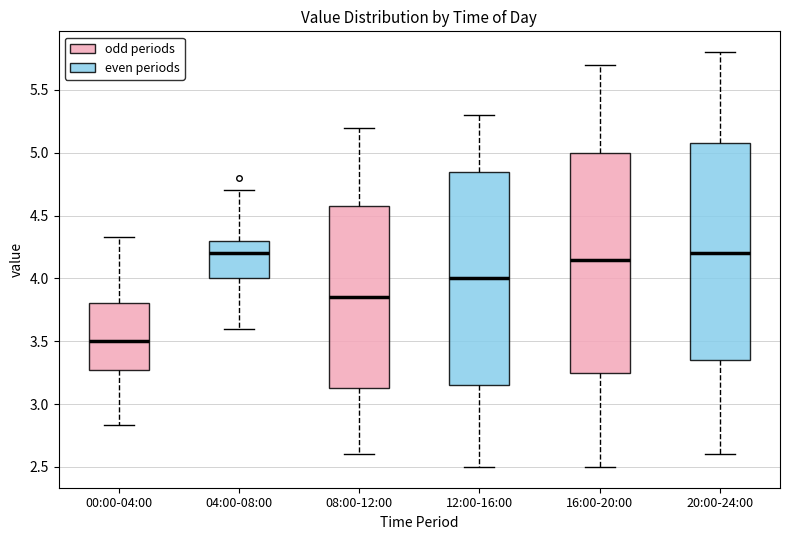

Reading left to right, transcribe this box plot: for each box, give where its median line is, the range the box spans, and where its two whiskers end, as read against the y-axis. The values are not printed on the chart, so give them approximately, as read against the axis.

00:00-04:00: median 3.50, box 3.25 to 3.80, whiskers 2.85 to 4.35
04:00-08:00: median 4.20, box 4.00 to 4.30, whiskers 3.60 to 4.70
08:00-12:00: median 3.85, box 3.15 to 4.60, whiskers 2.60 to 5.20
12:00-16:00: median 4.00, box 3.15 to 4.85, whiskers 2.50 to 5.30
16:00-20:00: median 4.15, box 3.25 to 5.00, whiskers 2.50 to 5.70
20:00-24:00: median 4.20, box 3.35 to 5.10, whiskers 2.60 to 5.80